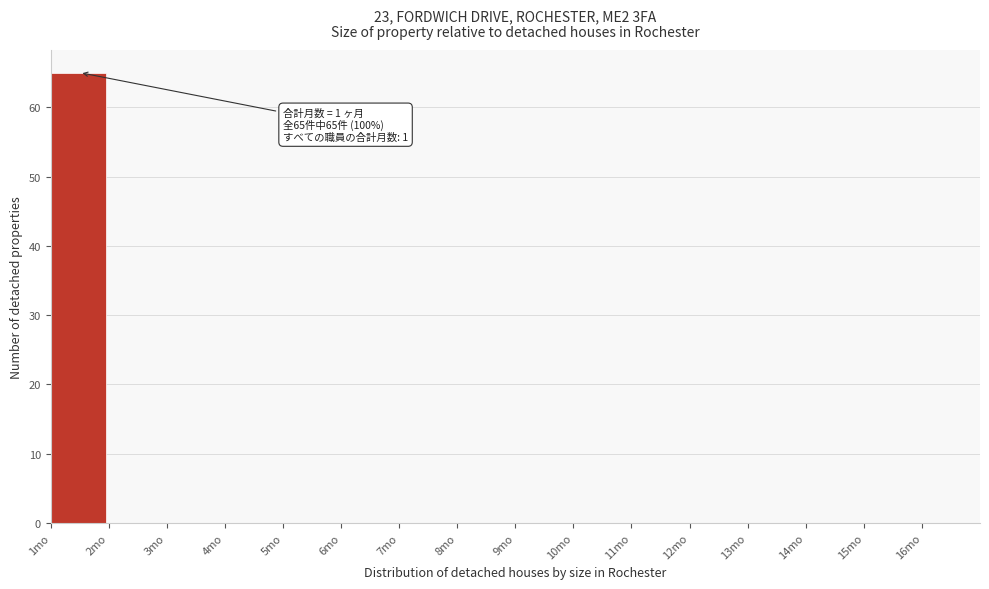

Over which range of the x-axis is the bar tallest?

1 to 2